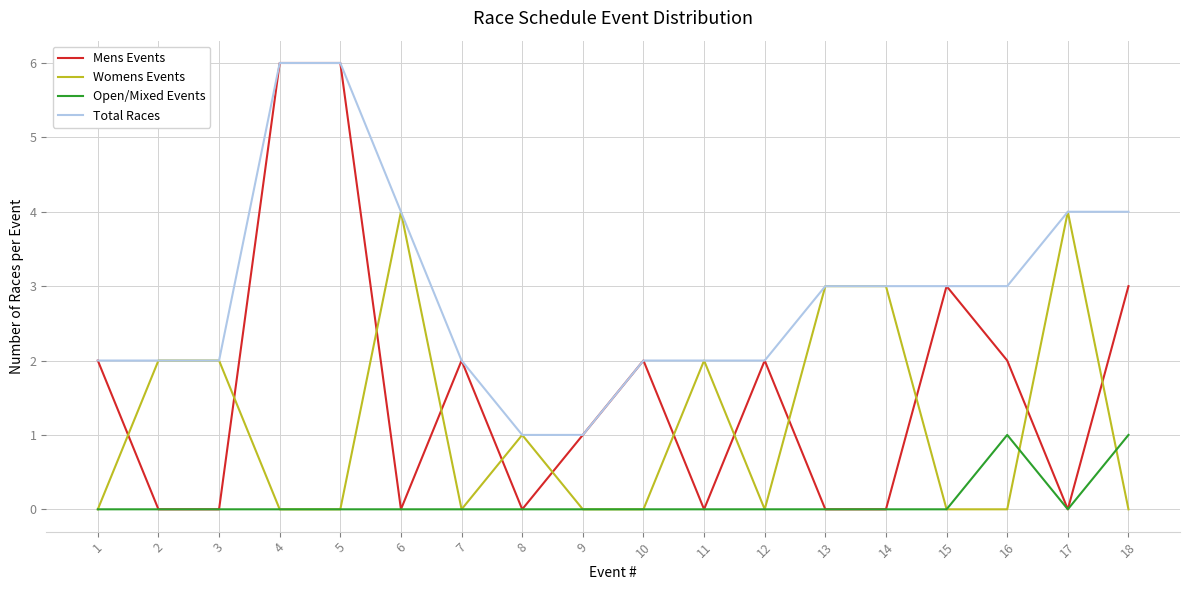

Is it true that Open/Mixed Events equals 0 at 11?

True